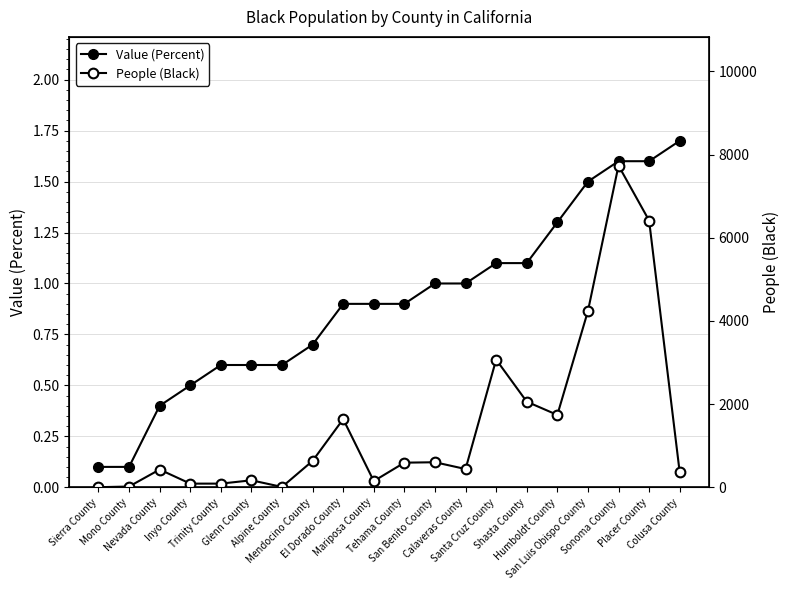

Where is People (Black) nearest to the value 3869?

San Luis Obispo County